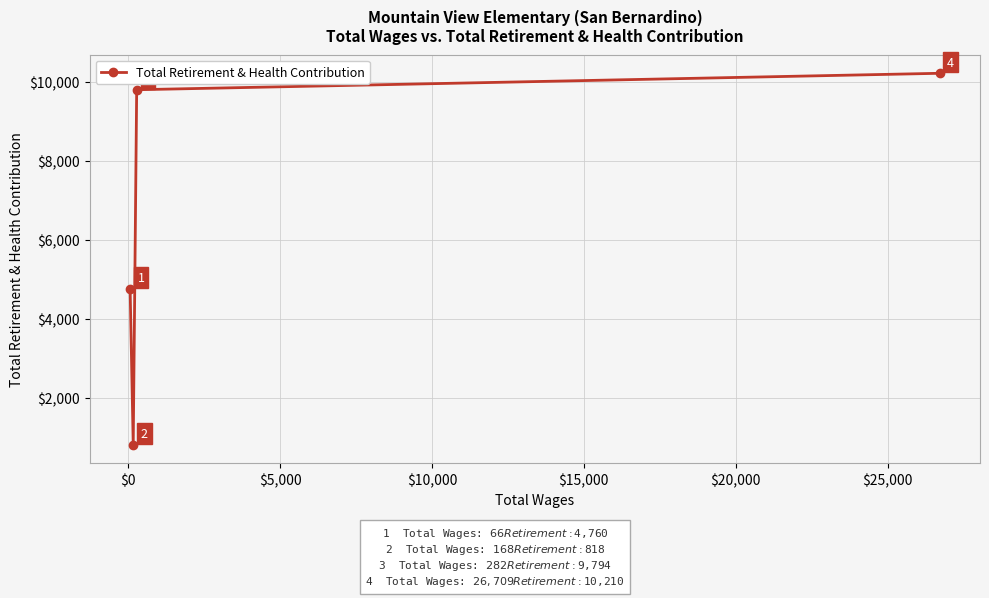

Reading right to left, extract all data points from this chart.

10210	9794	818	4760